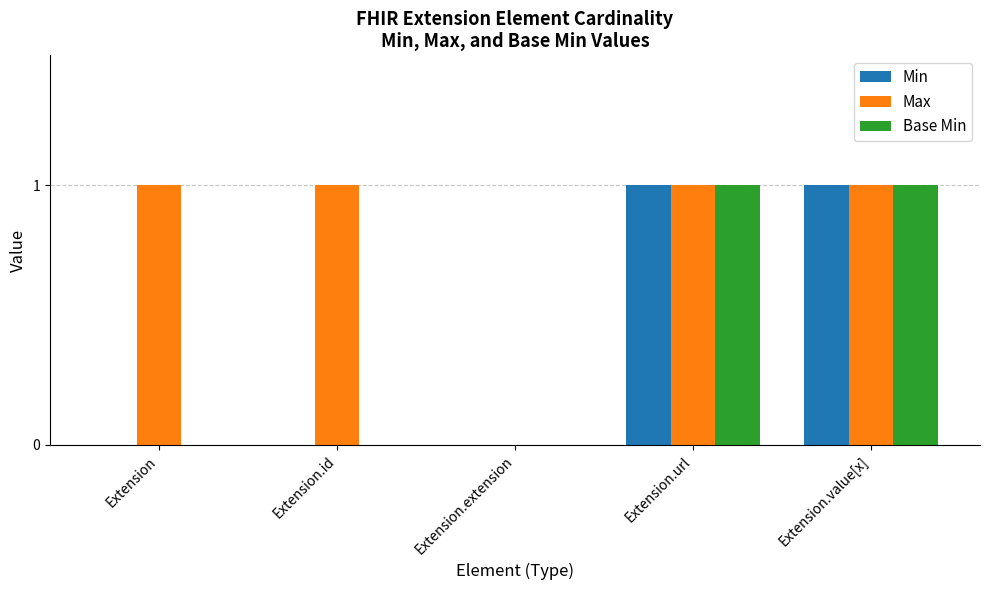

Is the value of Base Min at Extension.value[x] greater than the value of Min at Extension.extension?

Yes